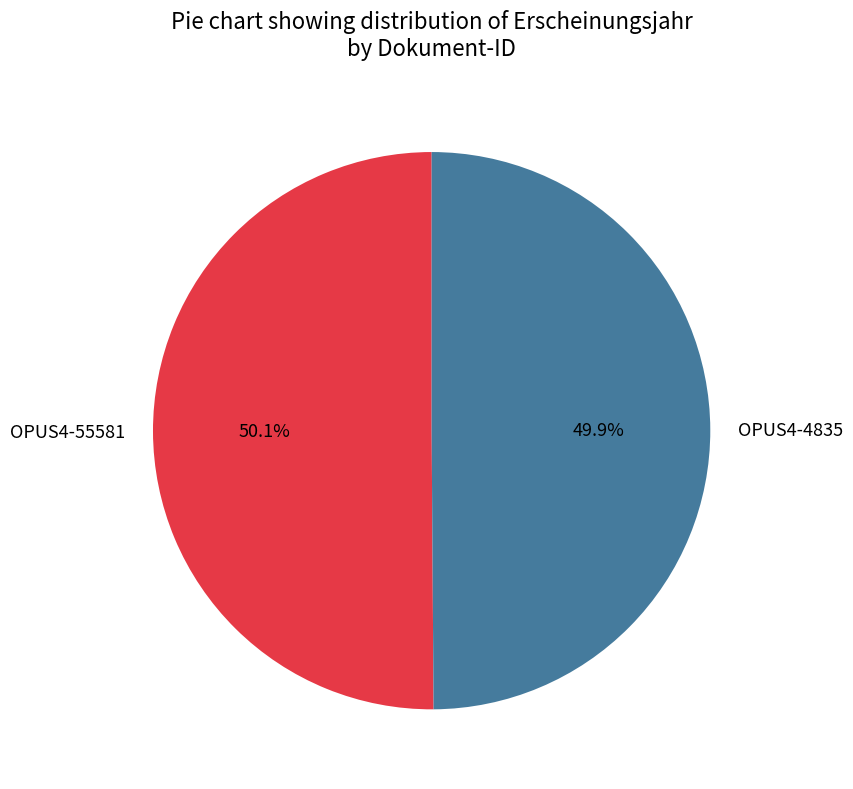

Is there any slice that represents more than half of the pie?

Yes